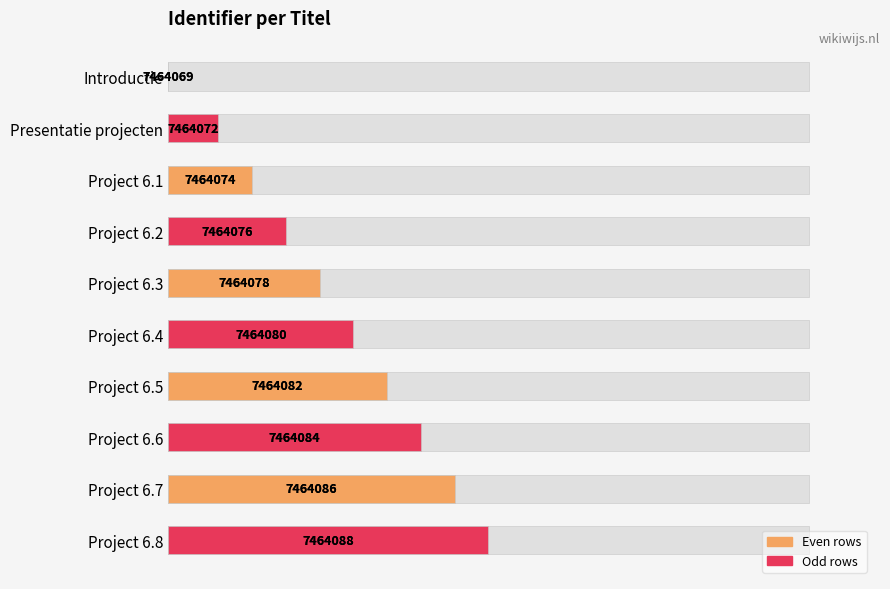

How many bars are there in total?

10